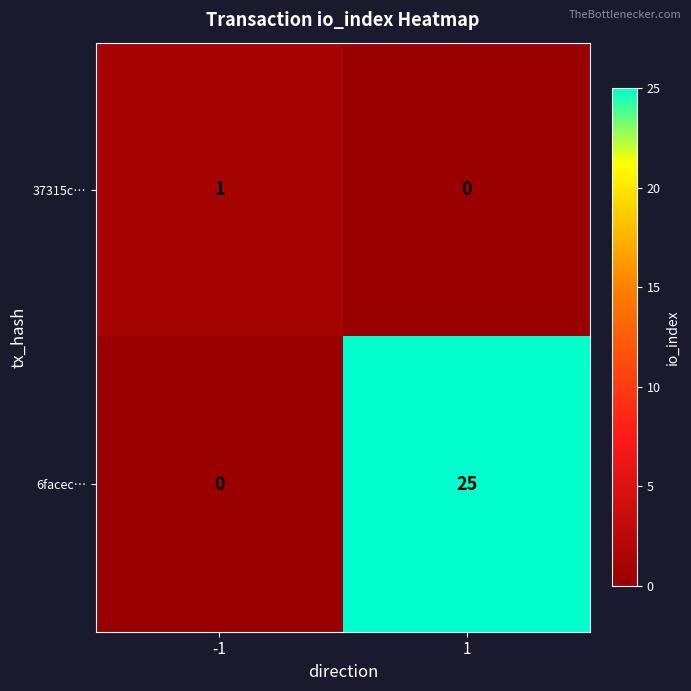

What is the total value across all series at 1?

25